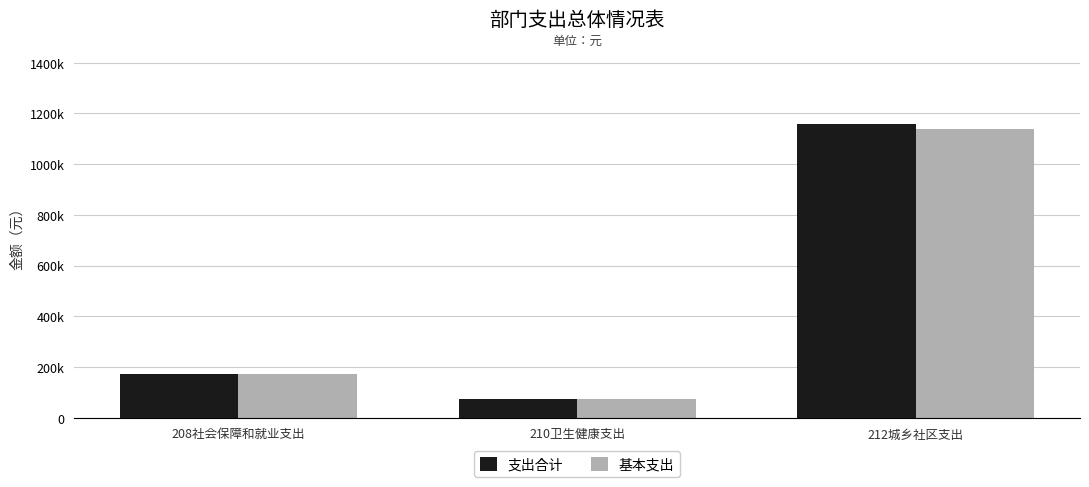

At which label is 支出合计 closest to 615879?

208社会保障和就业支出